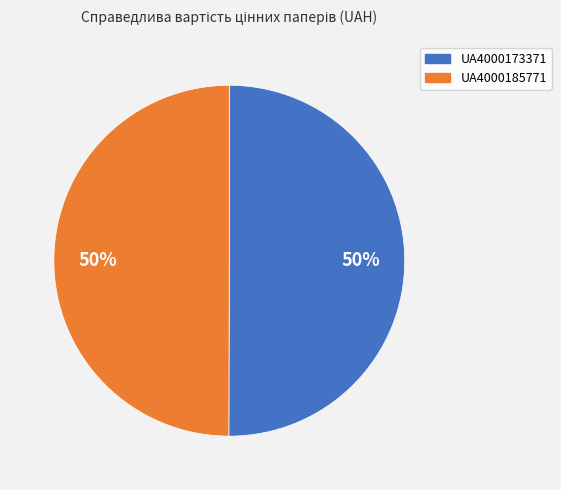

Approximately how many times larger is the value at UA4000173371 compared to UA4000185771?

1.0